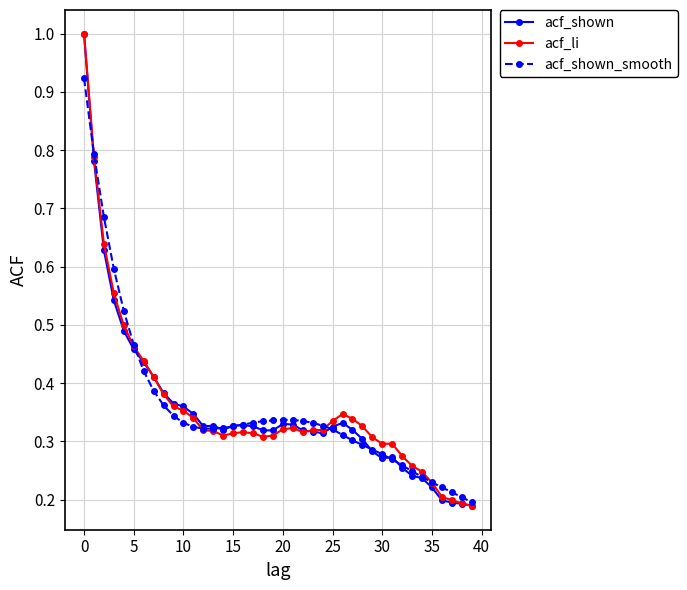

Count the number of data series in this chart.

3